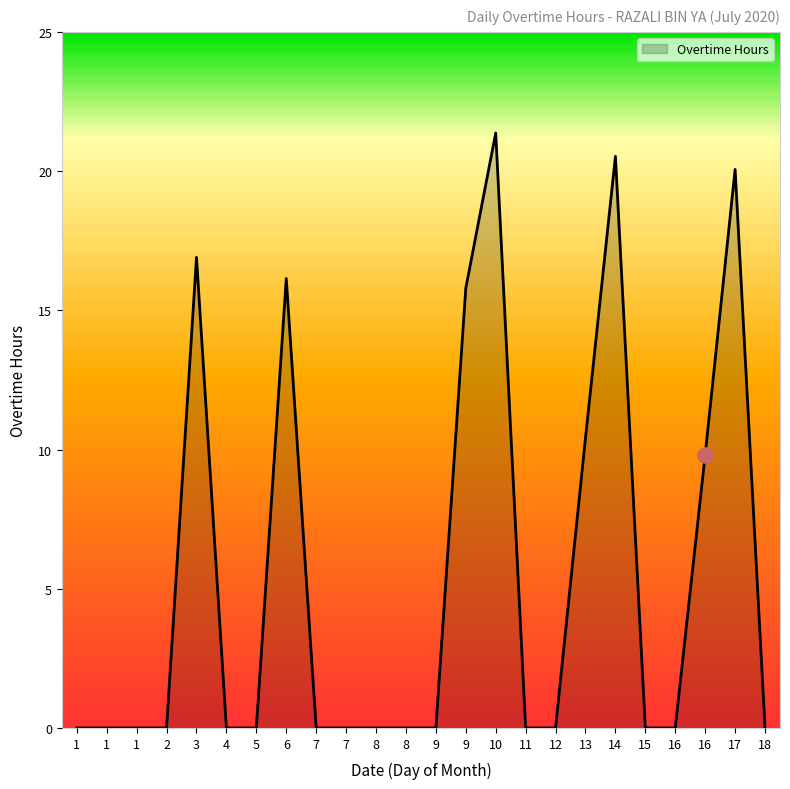

Is this an area chart (filled region under the line)?

Yes